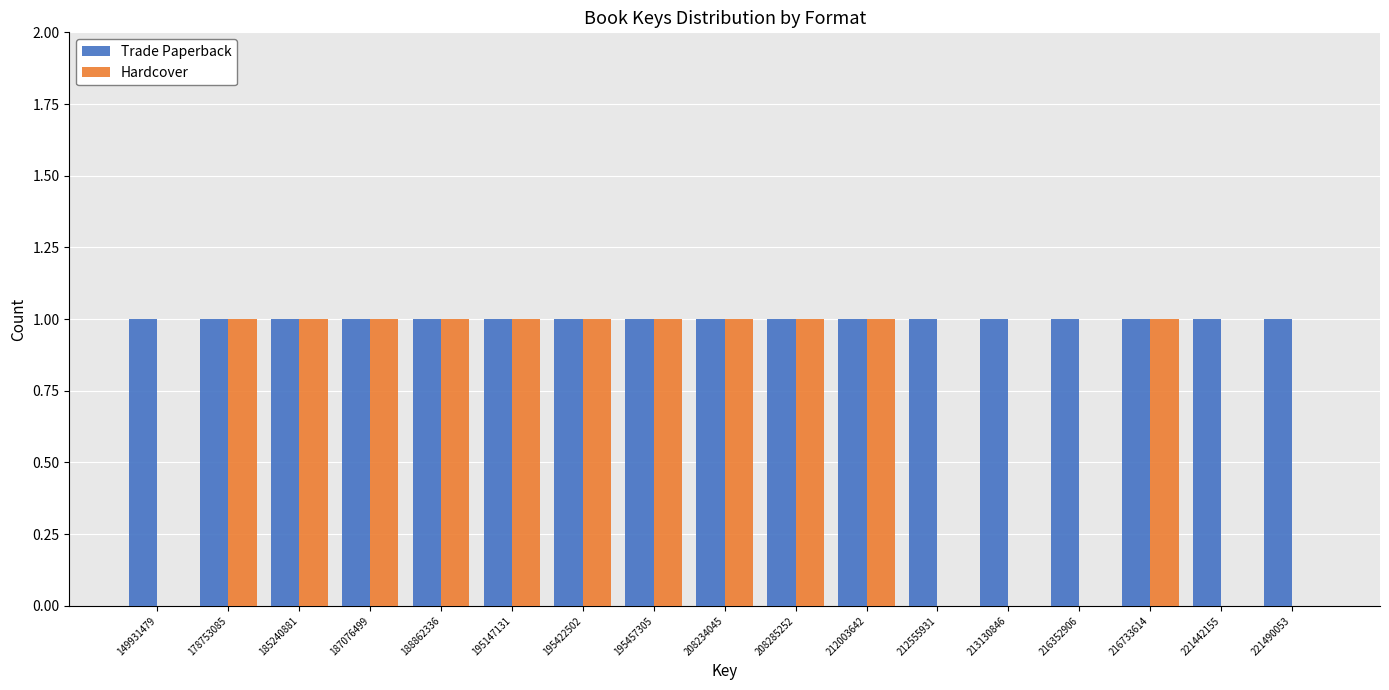

What is the sum of all Hardcover values?

11